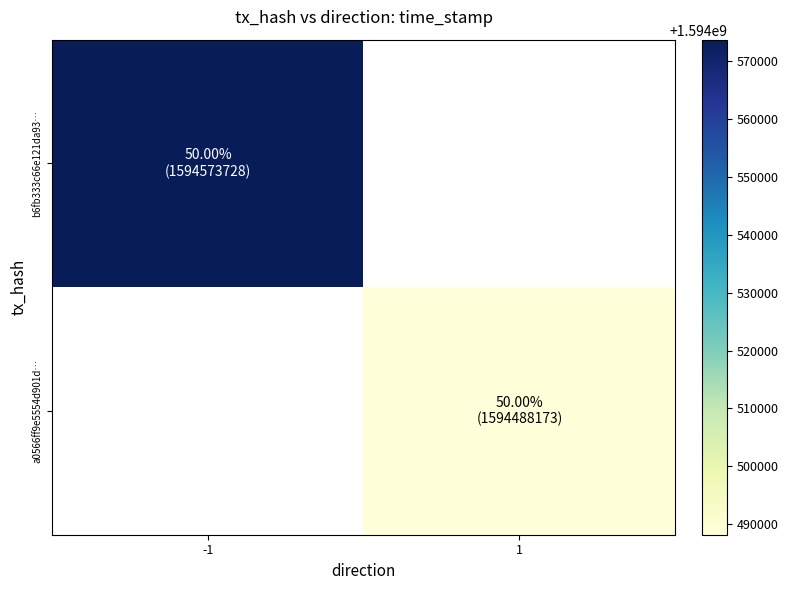

Is it true that b6fb333c66e121da93… equals 470711020.6 at -1?

False